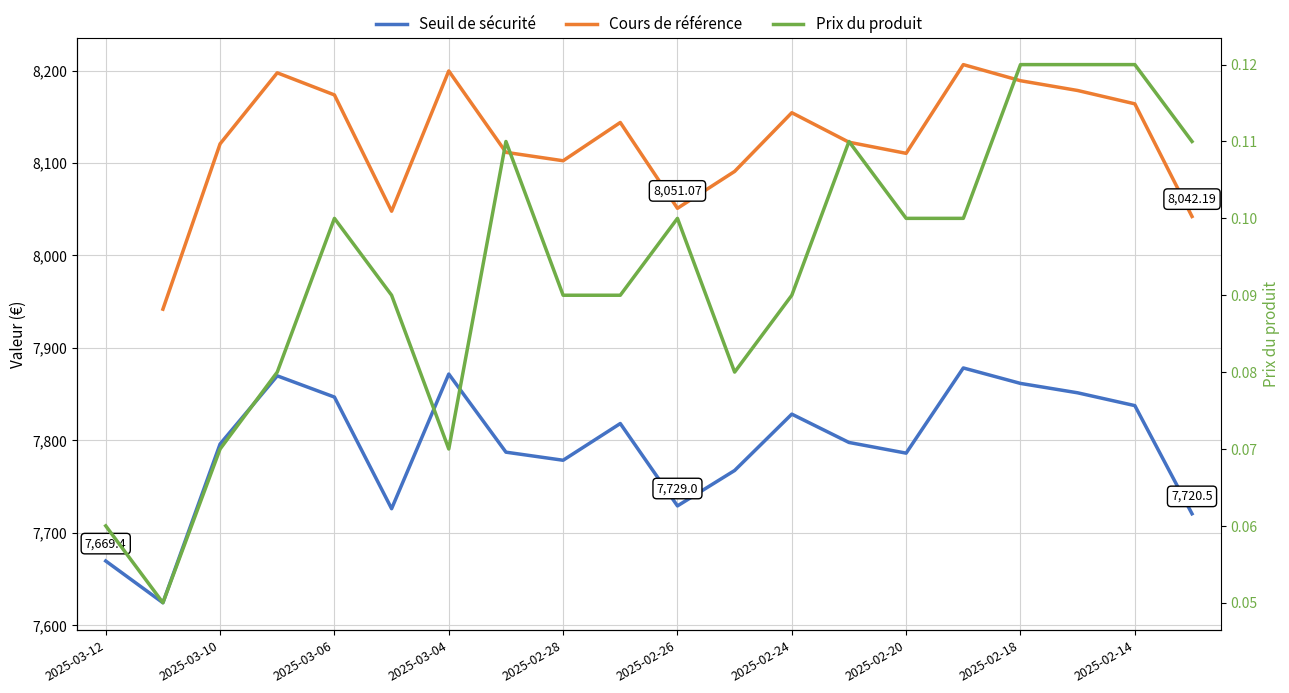

What is the average value of the Seuil de sécurité series?

7792.3